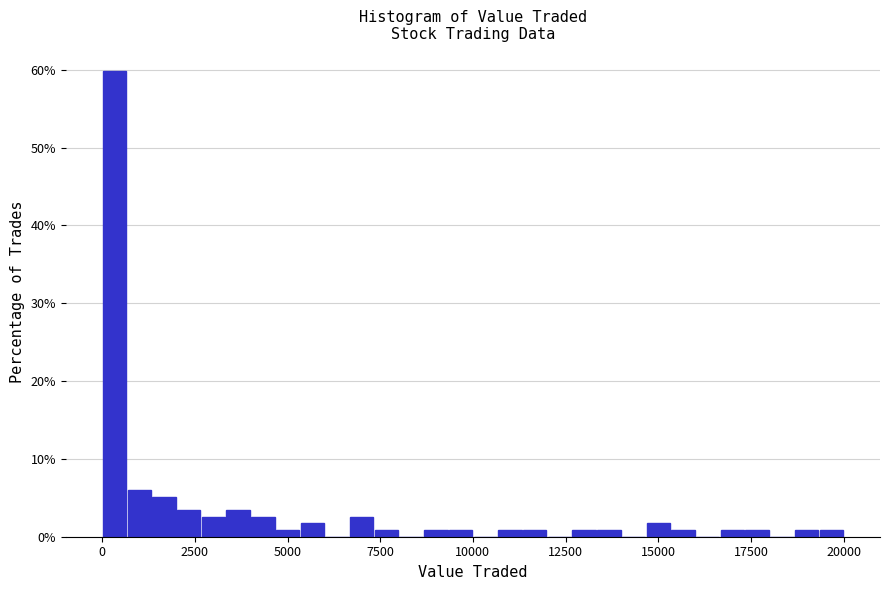

Read against the x-axis, roughly where is the centre of the tallest bar?

500